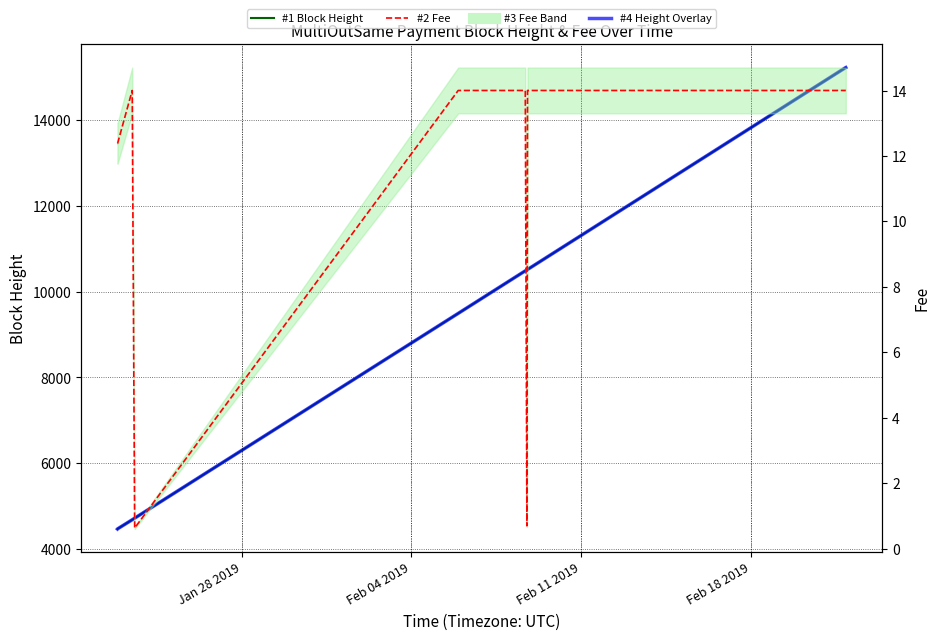

True or false: #2 Fee and #1 Block Height intersect in this chart.

False